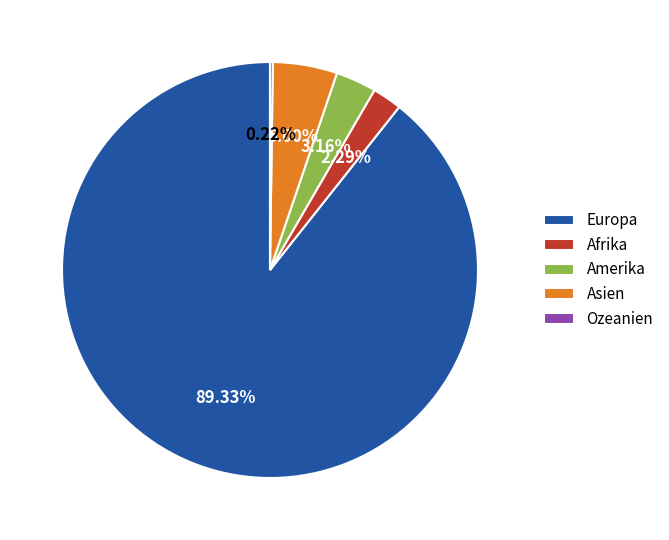

What is the largest slice in the pie chart?

Europa